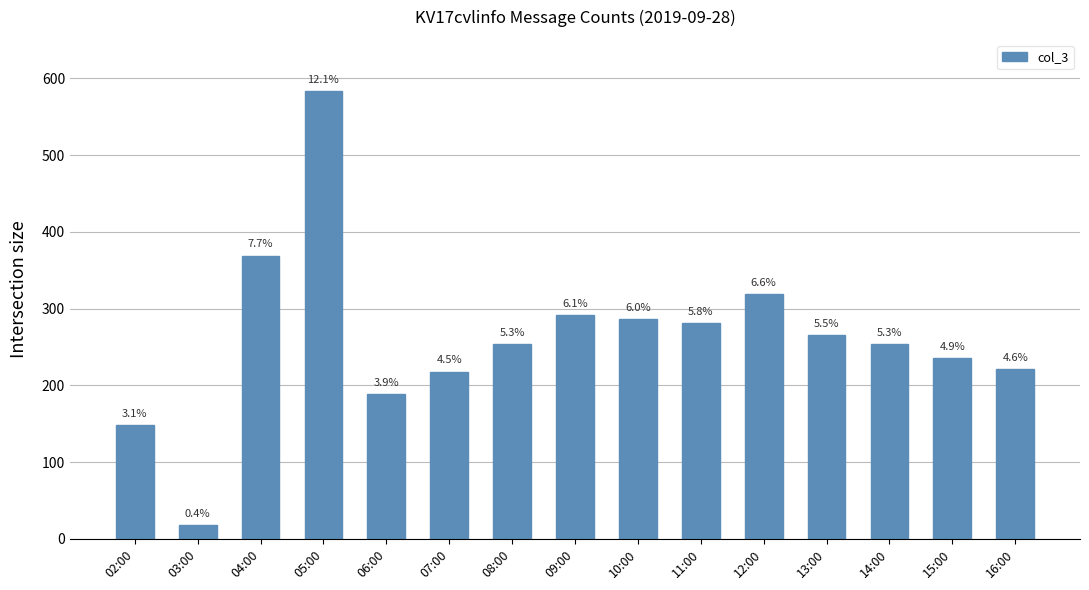

Are the bars horizontal?

No